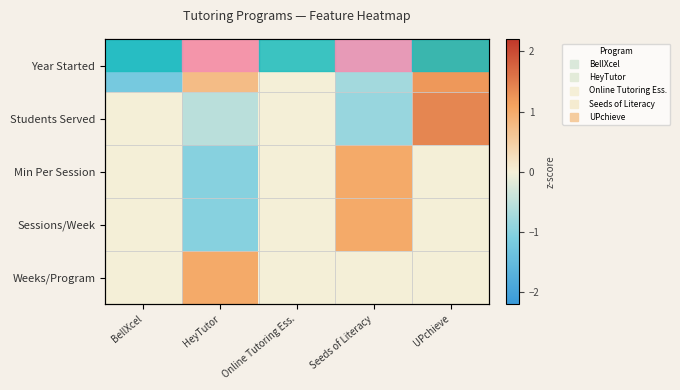

What is the difference between the Weeks/Program values at HeyTutor and Seeds of Literacy?

1.0